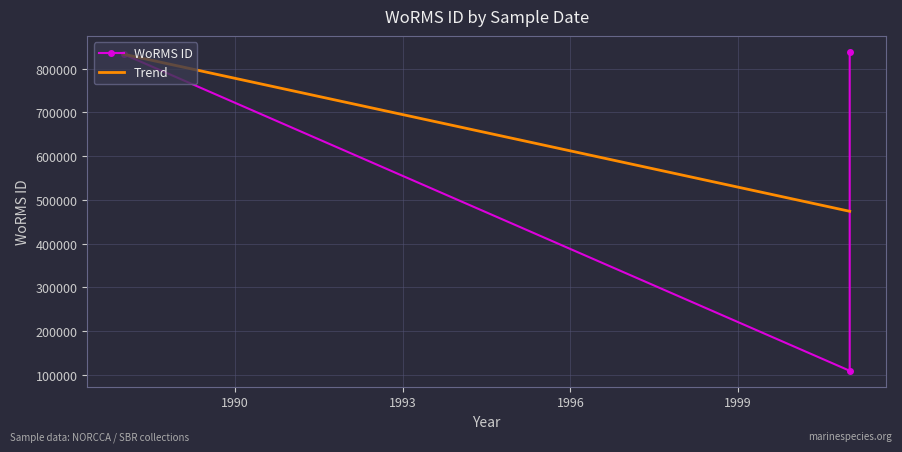

Which has a higher value, 03-03-1988 or 01-07-2001?

03-03-1988